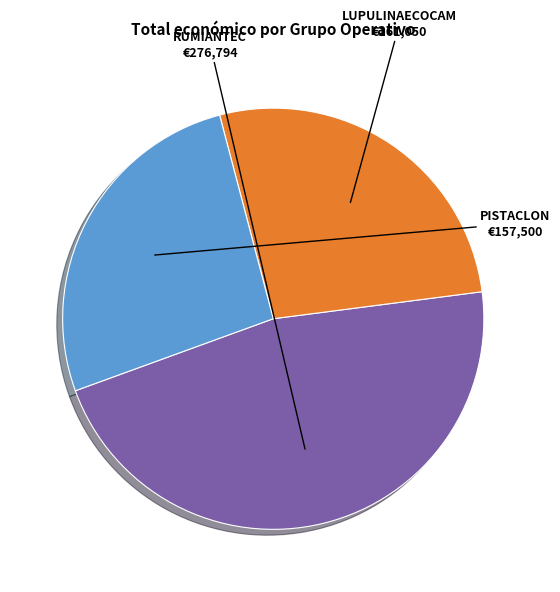

Which category has the smallest portion of the pie?

PISTACLON